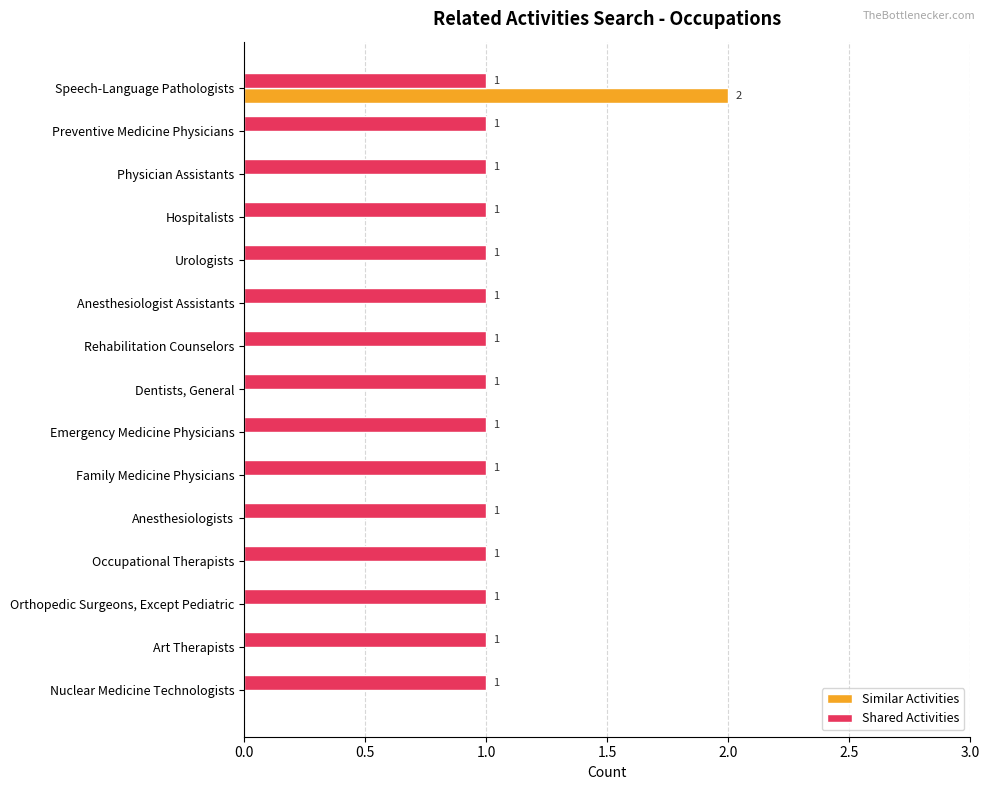

At which category is the sum across all series the highest?

Speech-Language Pathologists